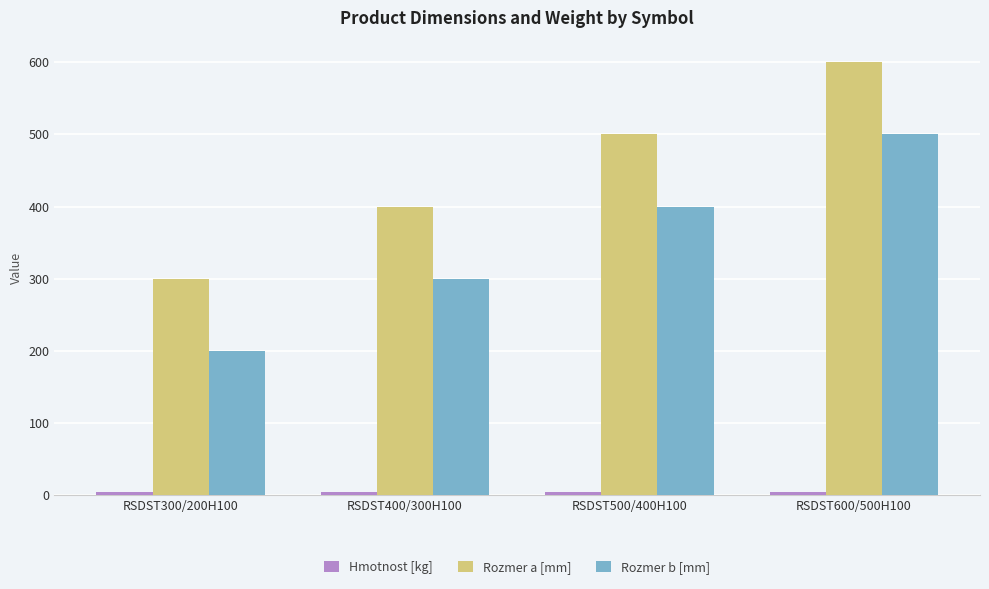

How many bars are there in total?

12